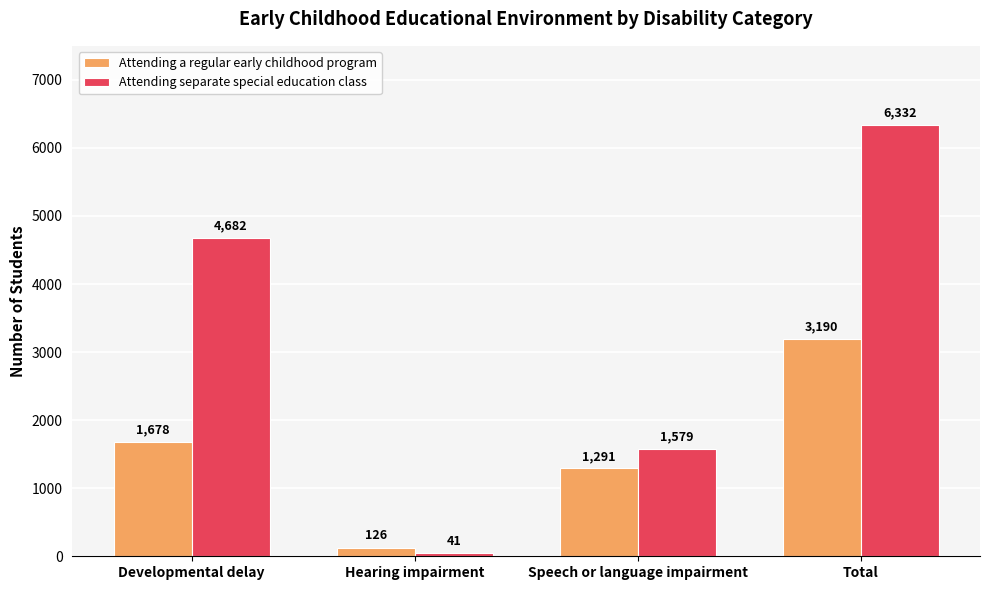

What is the sum of the Attending a regular early childhood program values at Speech or language impairment and Total?

4481